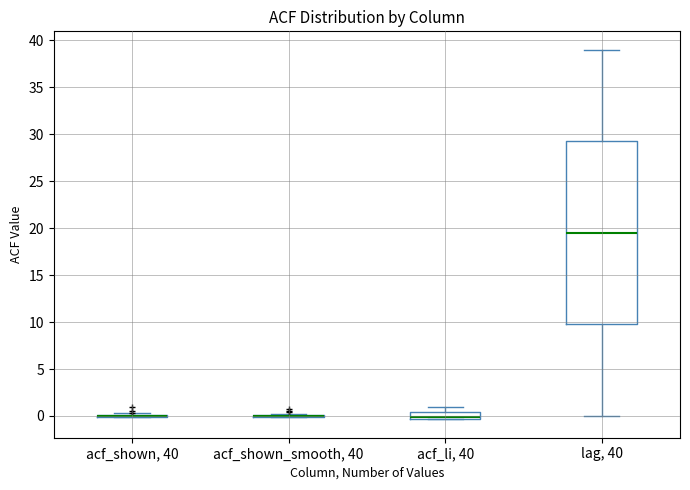

Which box is the tallest, from its lower edge to its upper edge?

lag, 40